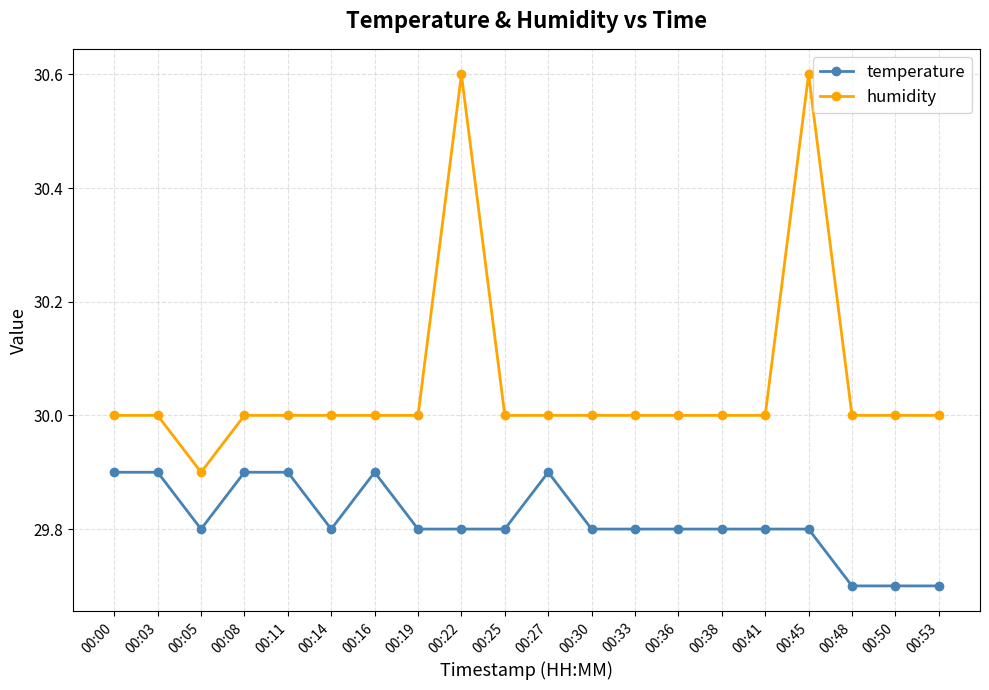

List the series in order of their overall mean, lowest first.

temperature, humidity